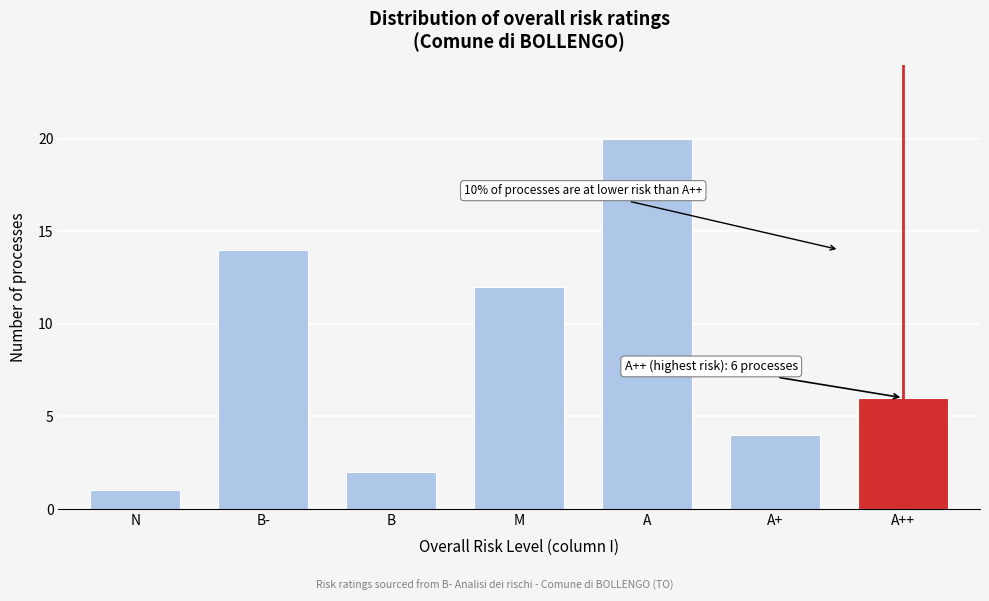

Reading right to left, transcribe all the data shown in this chart.

6	4	20	12	2	14	1